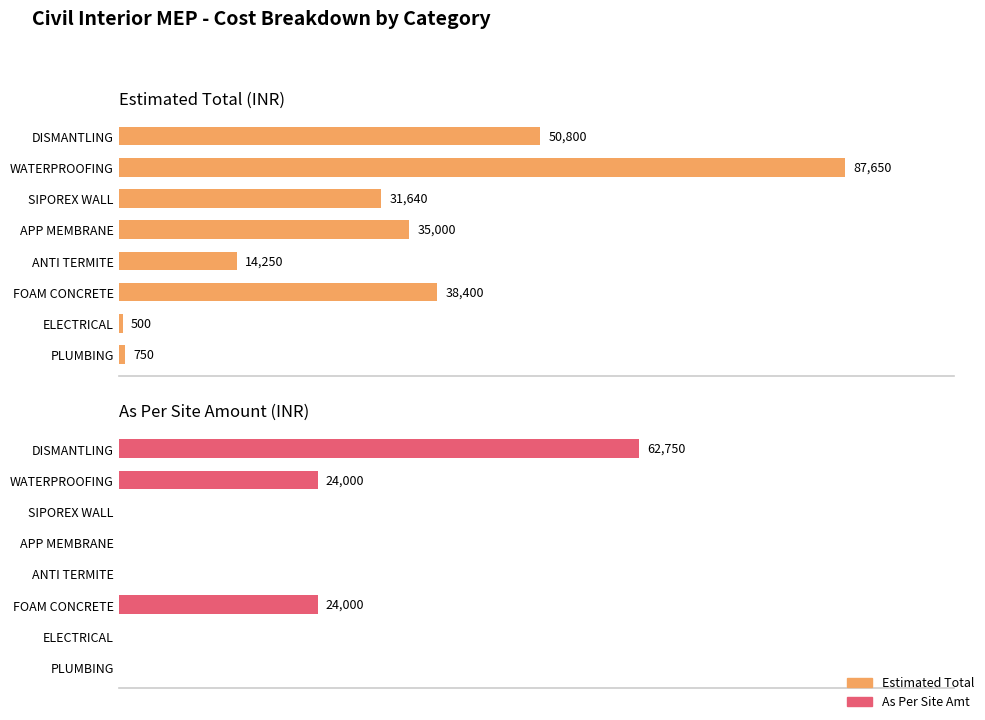

What is the difference between the highest and lowest values at APP MEMBRANE?

35000